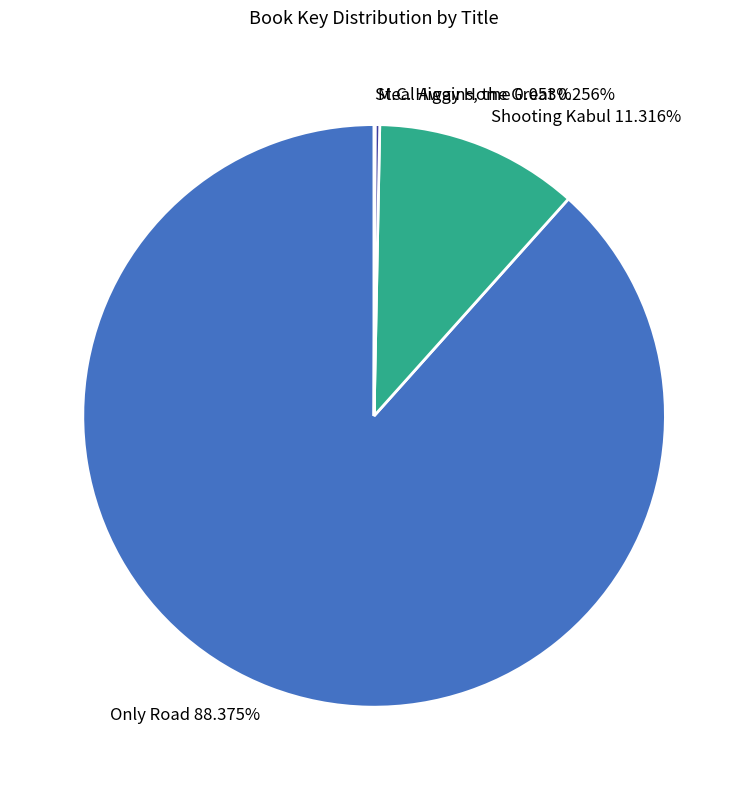

Is there any slice that represents more than half of the pie?

Yes